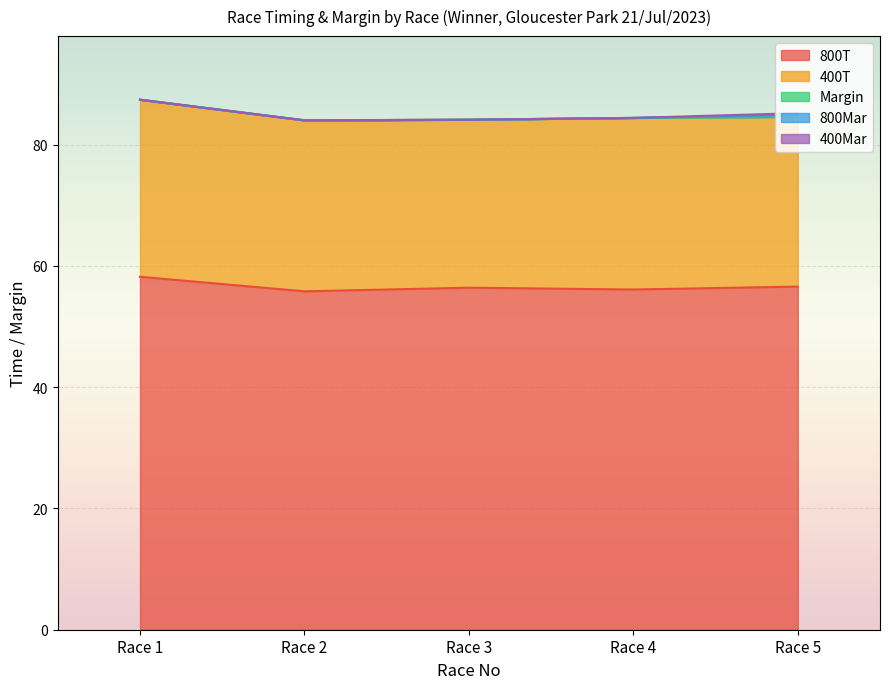

Where is the first local maximum for 400T?

Race 4